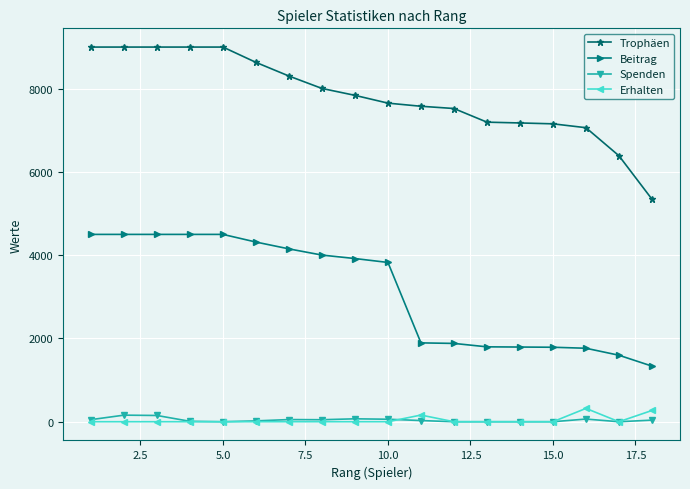

Which series has the largest range (max minus min)?

Trophäen